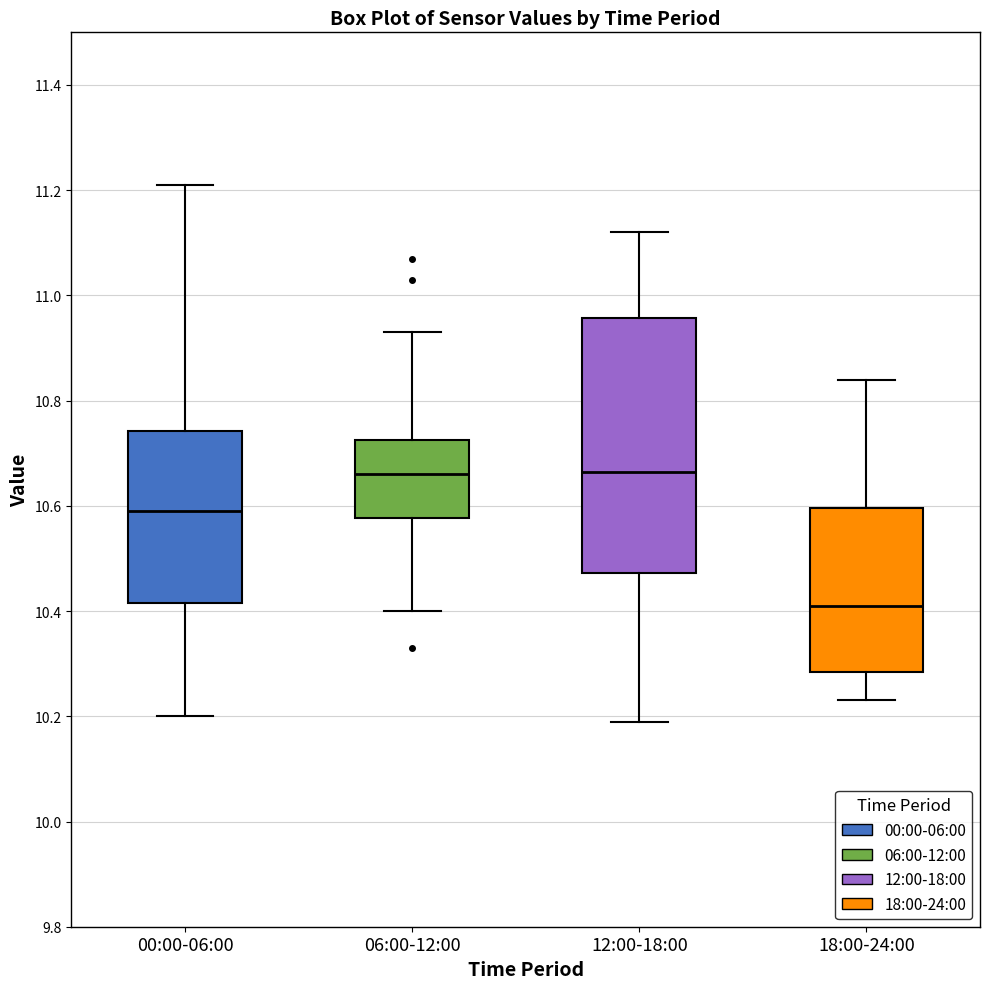

Which box has the lowest median line?

18:00-24:00